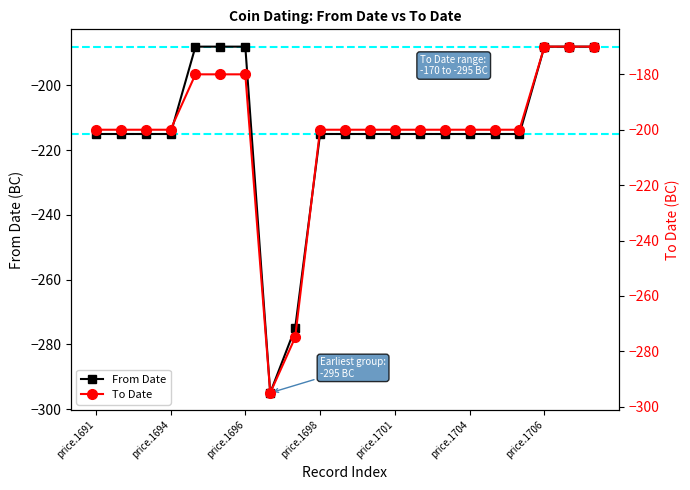

True or false: From Date has a value of -188 at price.1696.

True